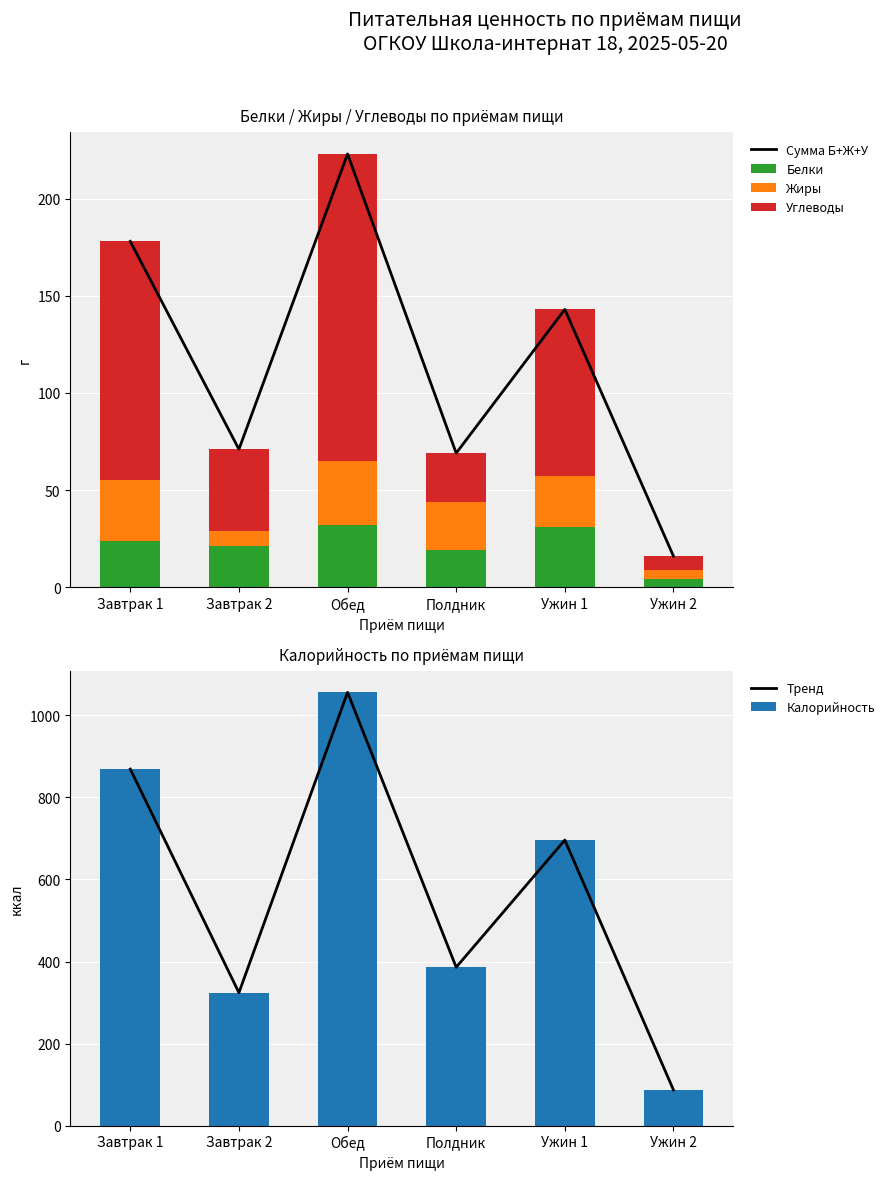

What is the label of the 2nd bar from the left?

Завтрак 2